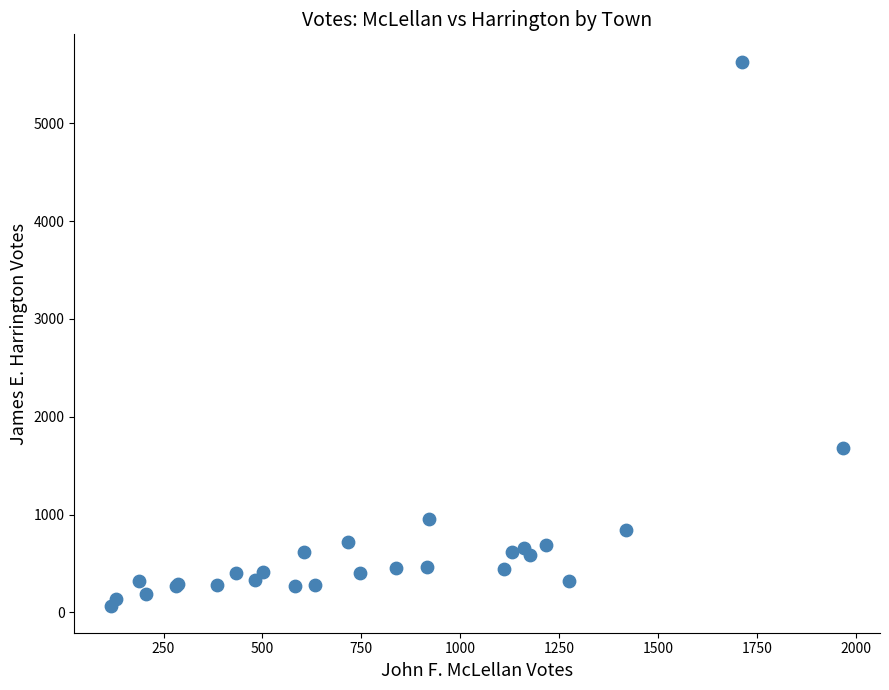

What Y value in the scatter plot is closest to 2850?

1677